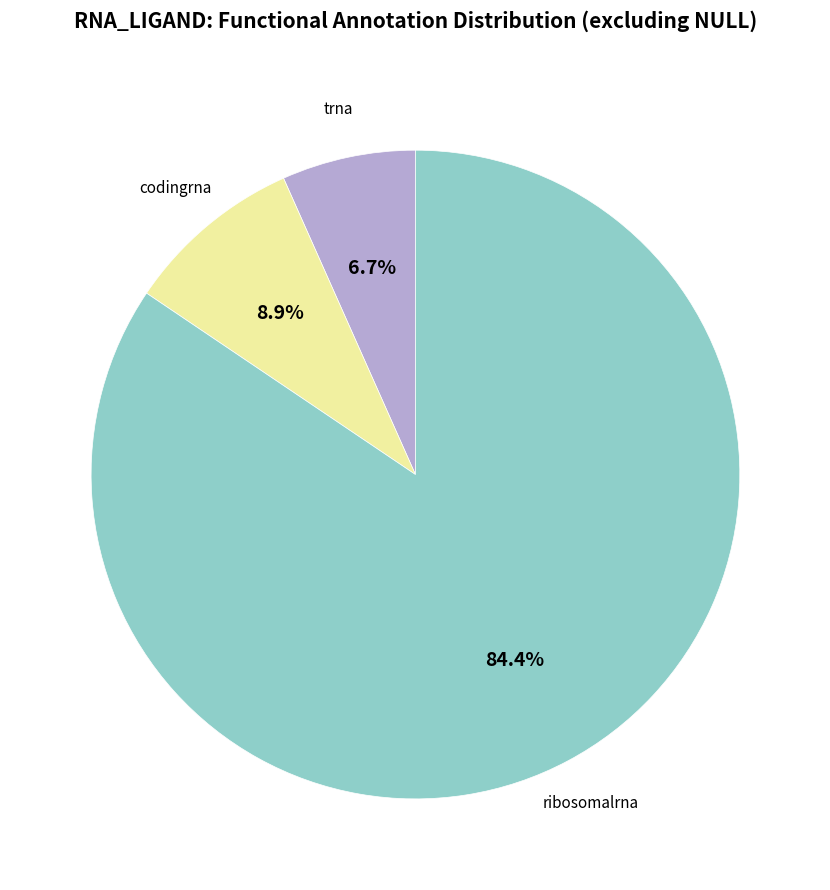

Is there any slice that represents more than half of the pie?

Yes